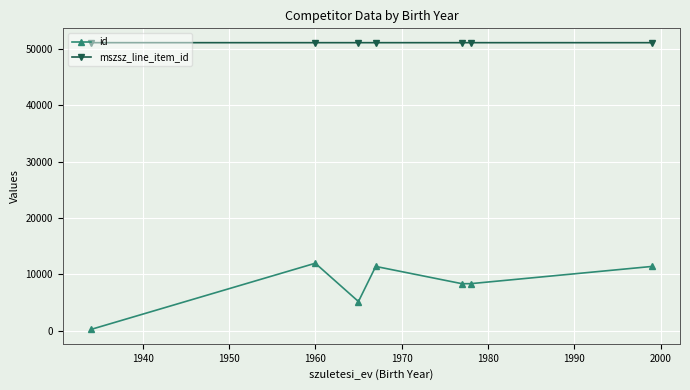

How many interior local peaks does the id series have?

2